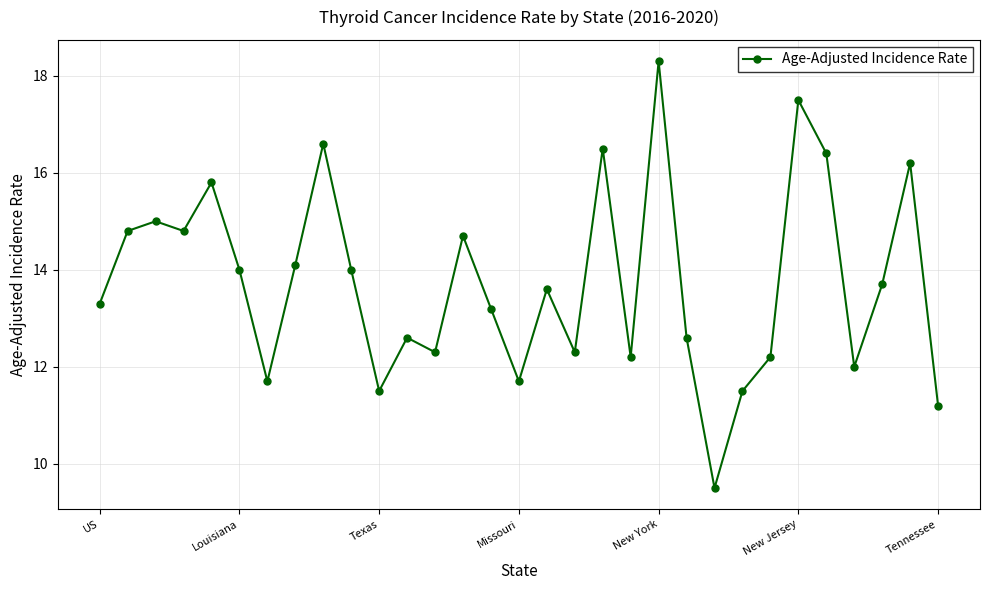

What is the maximum value shown in the chart?

18.3